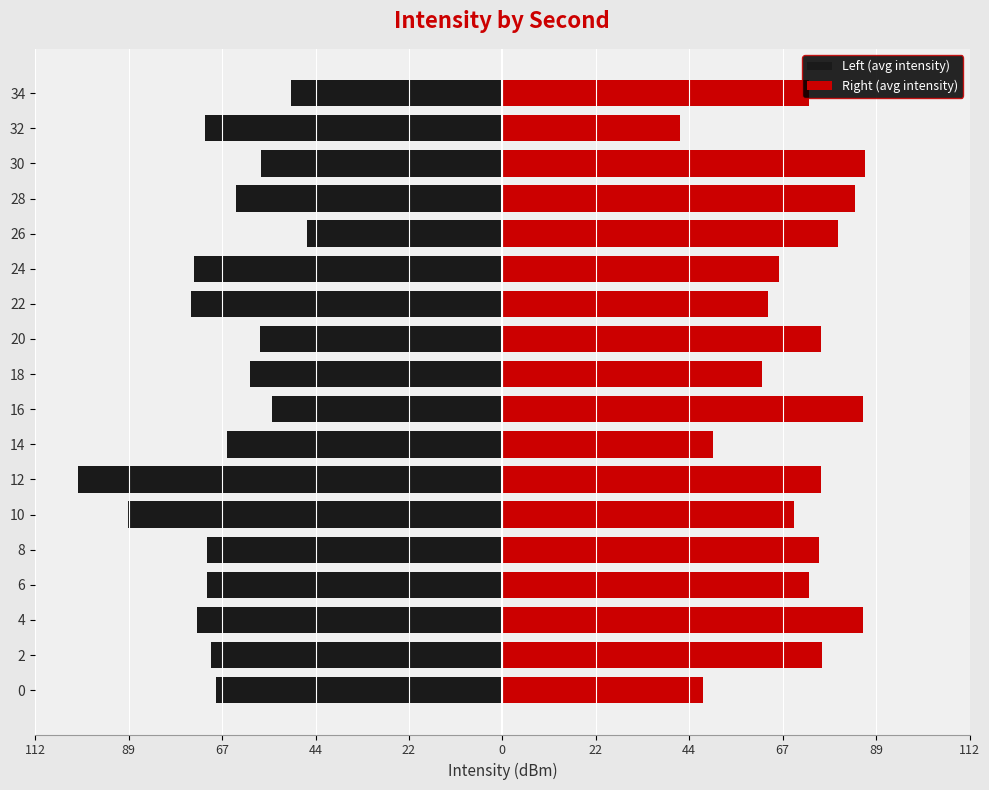

Reading right to left, what are all the values shown in this chart?

Left (avg intensity): -50.7	-71.5	-58.0	-64.1	-46.9	-74.1	-74.8	-58.3	-60.7	-55.4	-66.1	-102.1	-90.1	-70.9	-71.0	-73.3	-70.0	-68.8
Right (avg intensity): 73.7	42.6	87.1	84.7	80.6	66.6	63.8	76.5	62.5	86.7	50.7	76.6	70.0	76.1	73.8	86.7	76.8	48.3